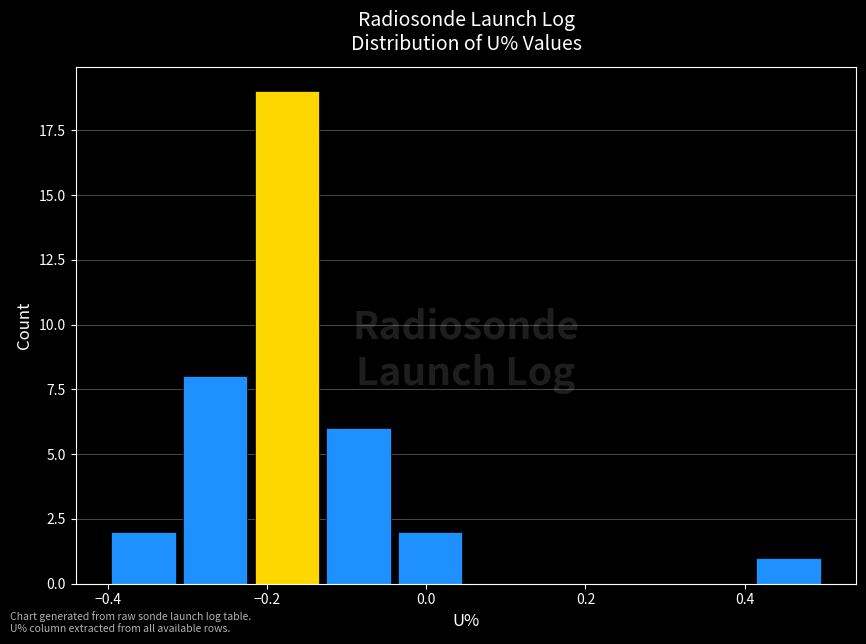

Which range on the x-axis has the tallest bar?

-0.22 to -0.13